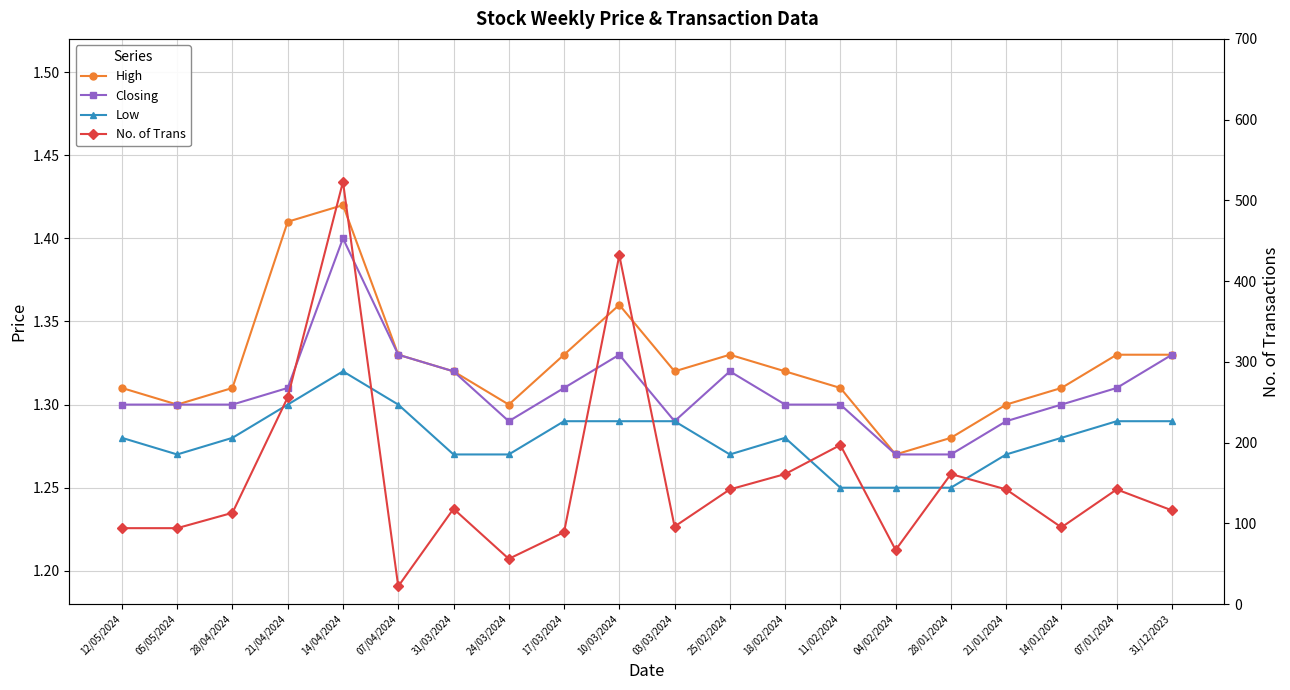

The Low series shows 2.1 at 12/05/2024. True or false?

False